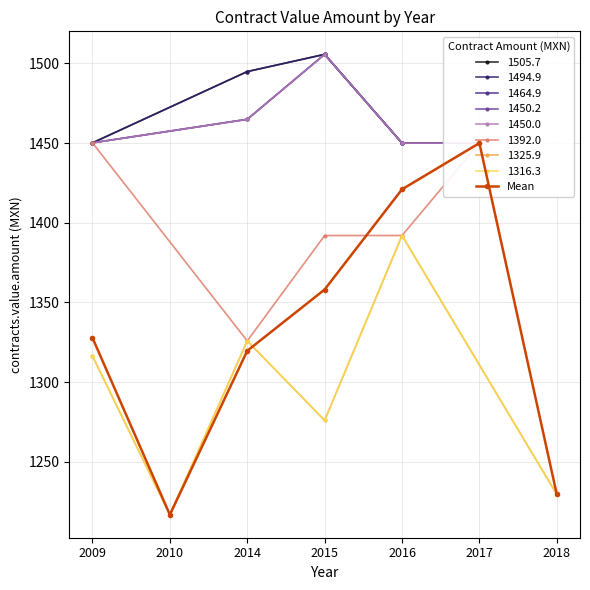

What value does the data have at 2014?

1319.7